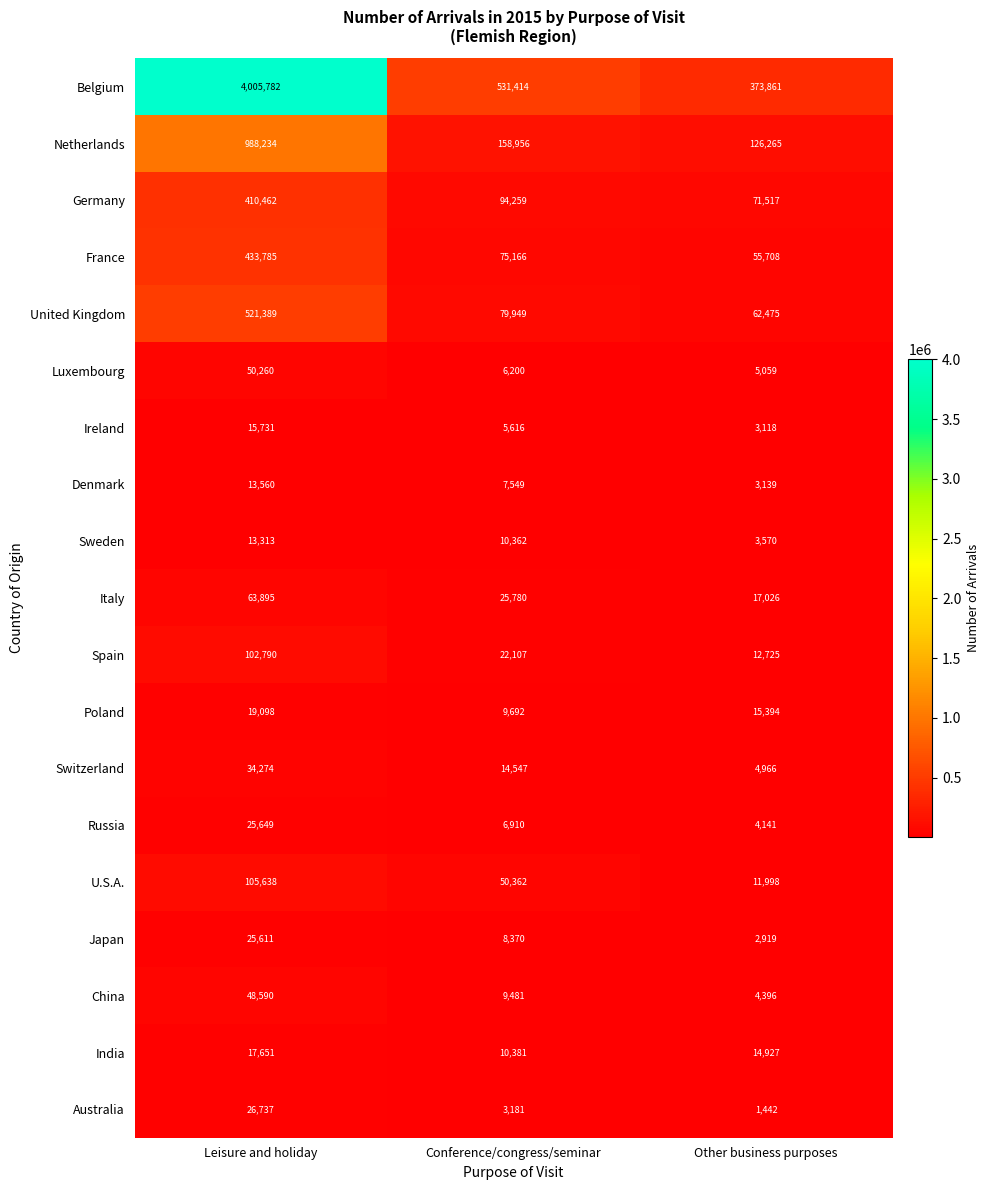

Rank the series at Conference/congress/seminar from highest to lowest value.

Belgium, Netherlands, Germany, United Kingdom, France, U.S.A., Italy, Spain, Switzerland, India, Sweden, Poland, China, Japan, Denmark, Russia, Luxembourg, Ireland, Australia